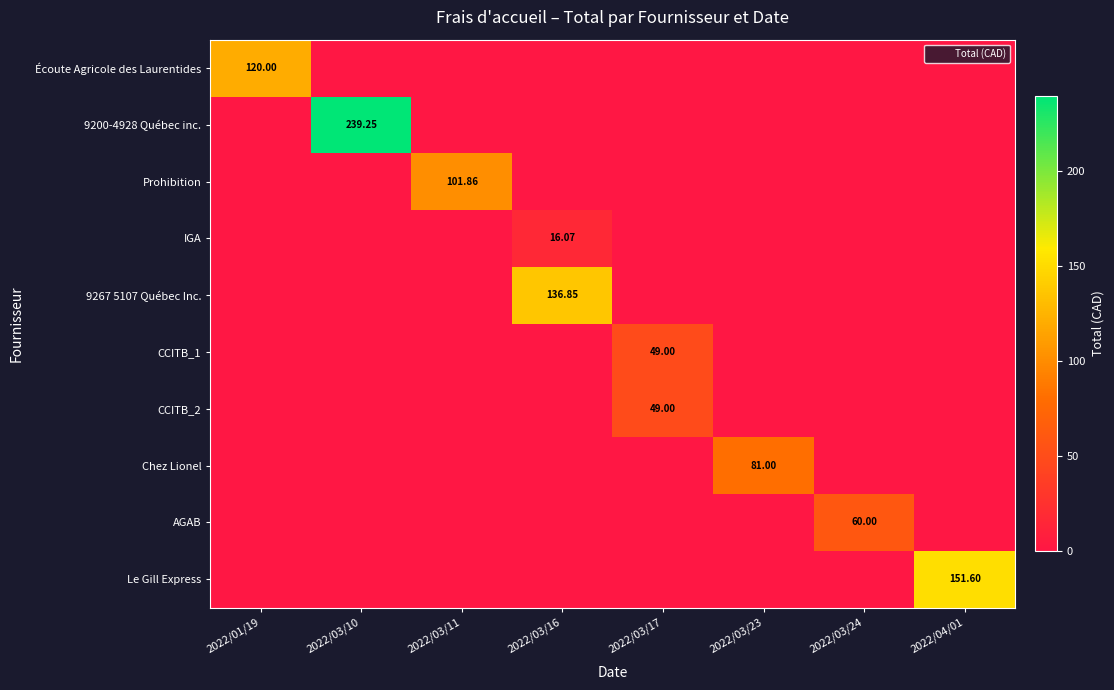

Which category has the highest value across all series?

2022/03/10